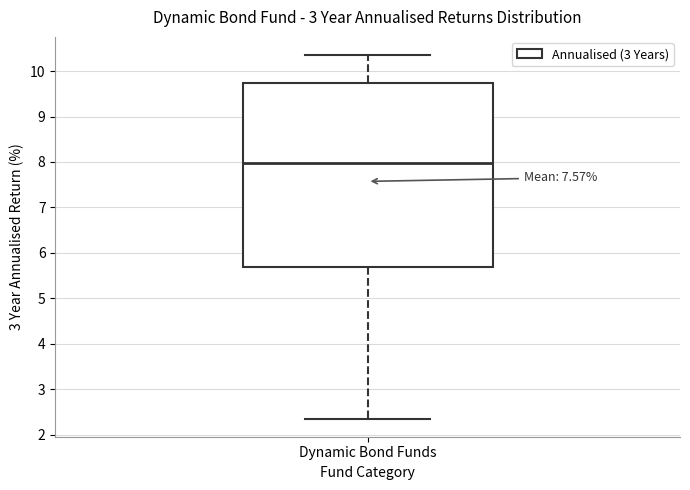

Read this box plot against the y-axis: the position of the median line, the range covered by the box, and the ends of both whiskers. The values are not printed on the chart, so give them approximately, as read against the axis.

median 8.0, box 5.7 to 9.7, whiskers 2.4 to 10.4